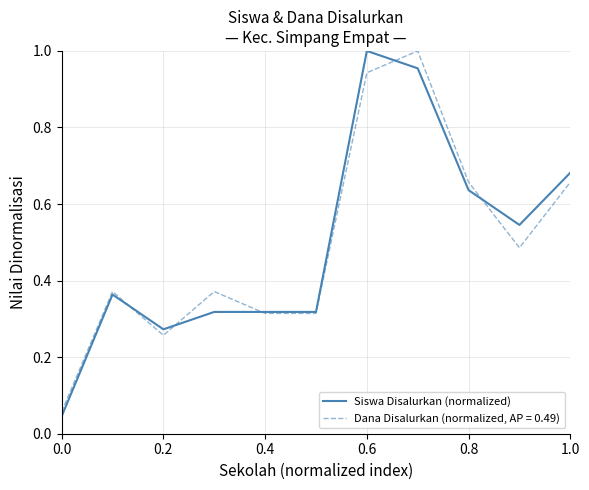

List the series in order of their overall mean, lowest first.

Dana Disalurkan (normalized, AP = 0.49), Siswa Disalurkan (normalized)